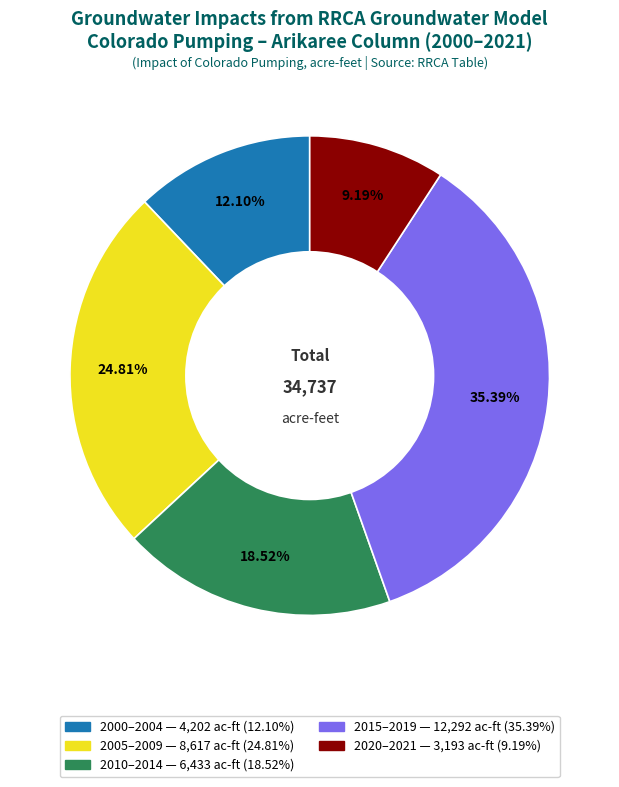

To the nearest percent, what is the average slice percentage?

20%